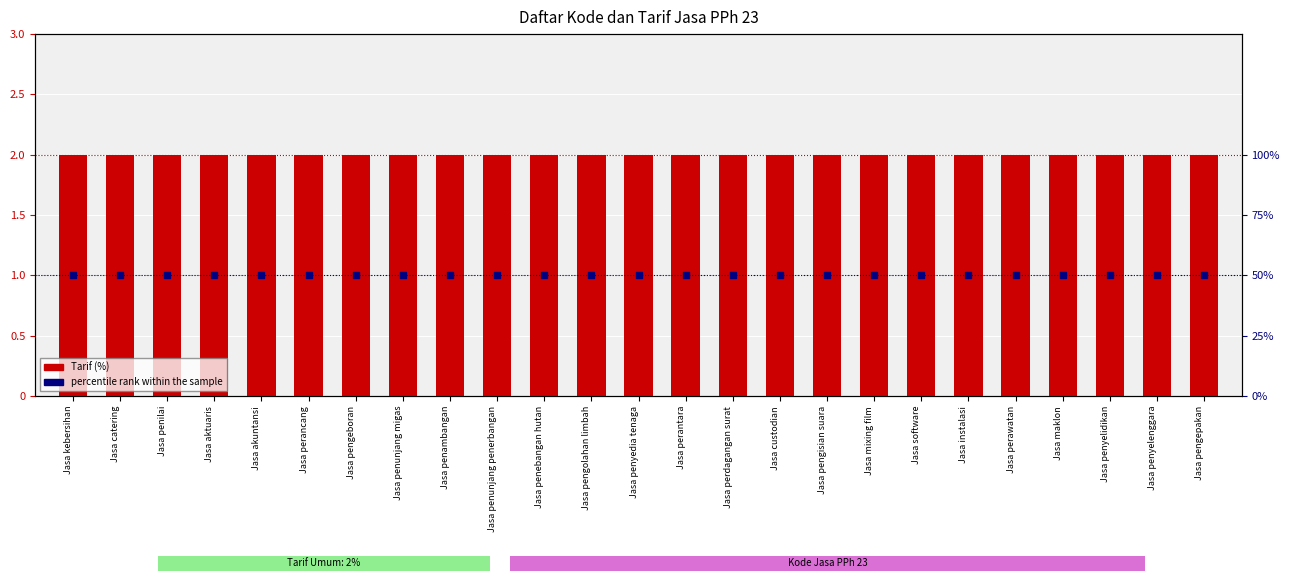

Which series contains the highest Y value?

percentile rank within the sample